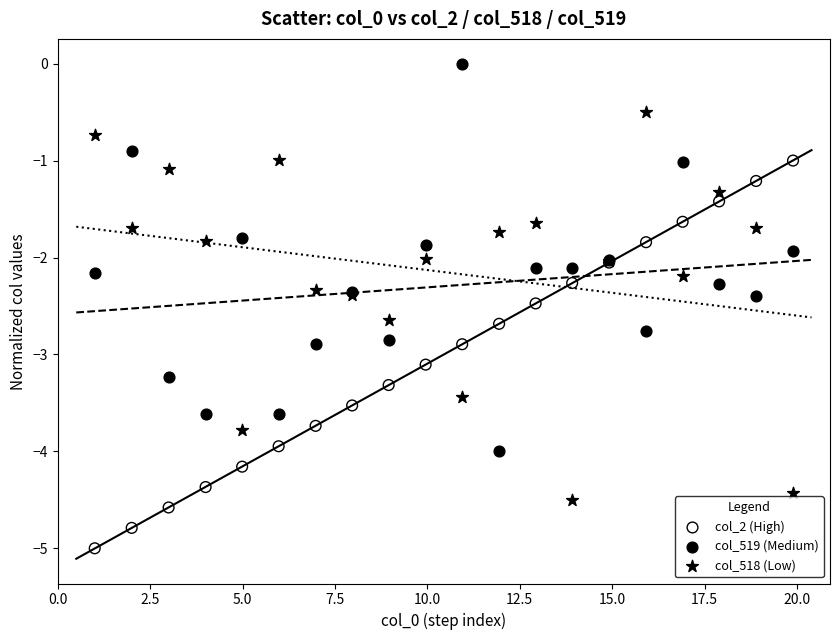

What are all the series names shown in the legend?

col_2 (High), col_519 (Medium), col_518 (Low)